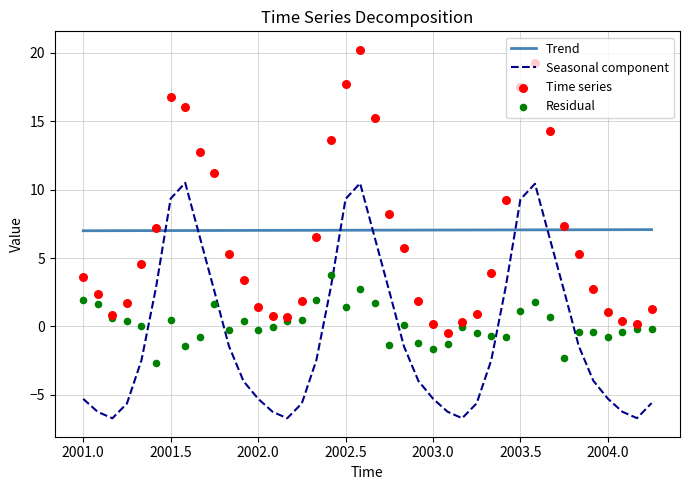

Is it true that Trend equals 3.4 at 2001.0?

False